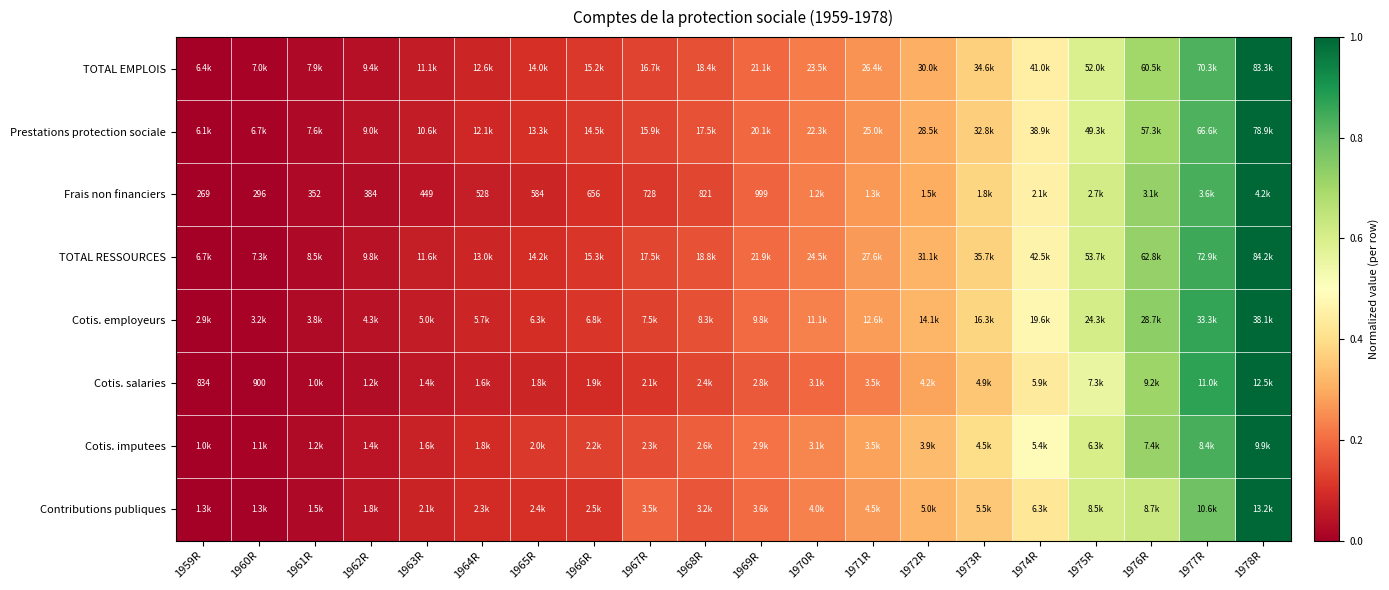

Is it true that Cotis. imputees equals 0.1 at 1962R?

False